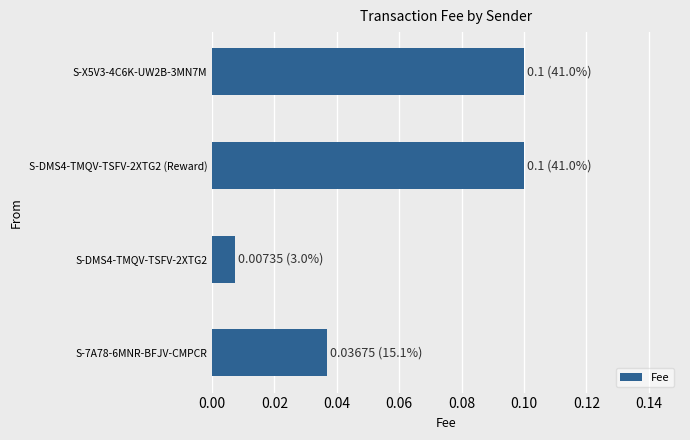

How many data points does each series have?

4